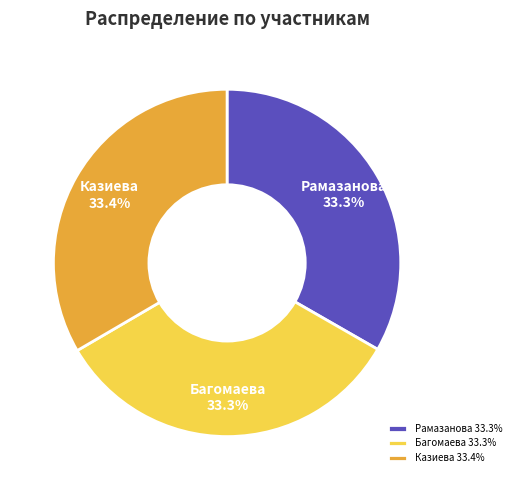

What percentage is the Казиева slice, to the nearest percent?

33%